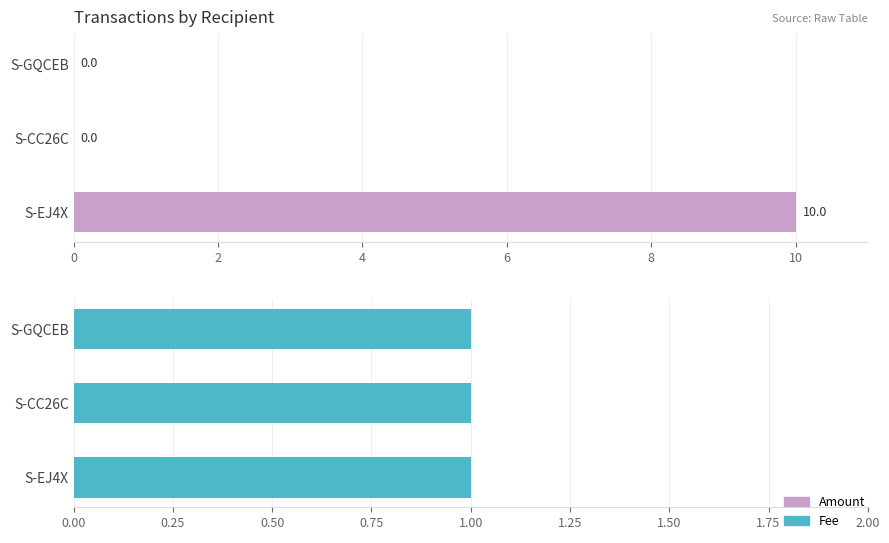

How many values in the Amount series exceed 0?

1